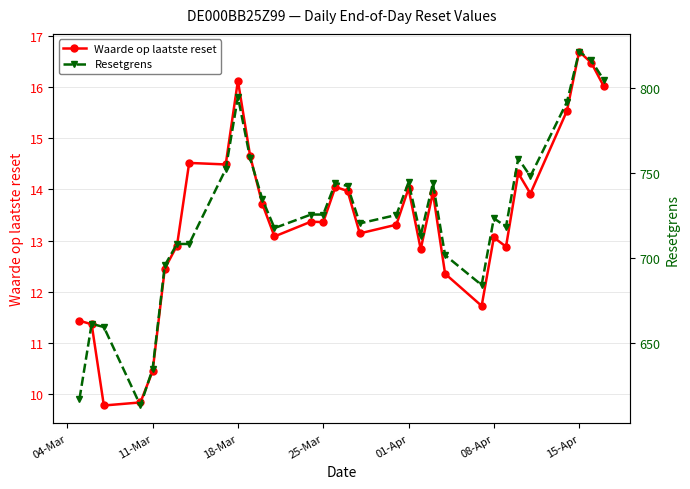

What is the minimum value for Waarde op laatste reset?

9.8